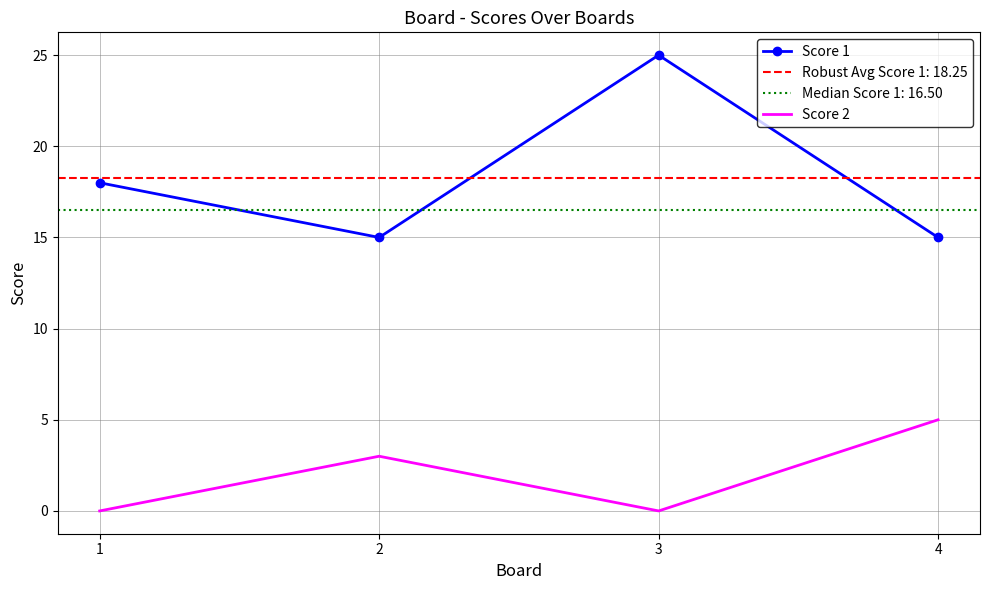

Which category has the lowest value in the Score 1 series?

2